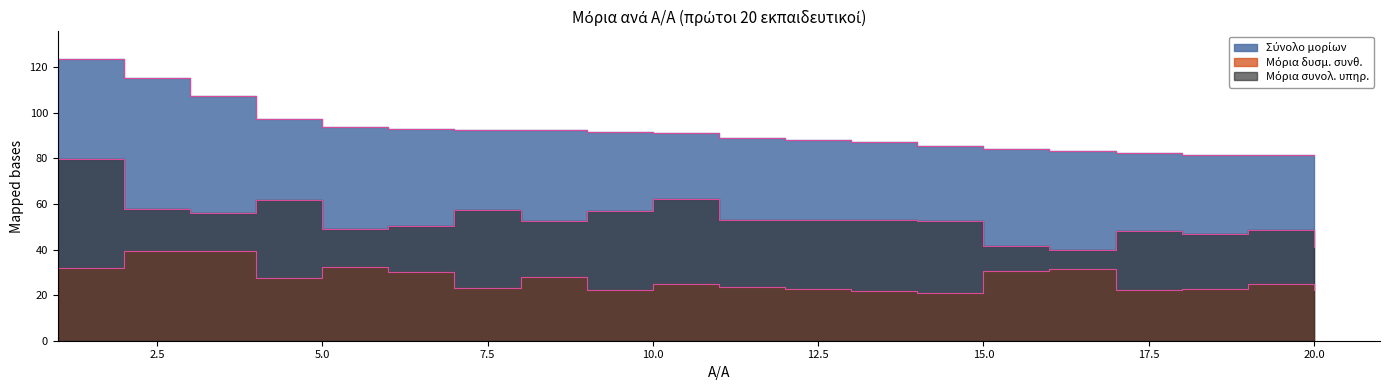

At which label is Μόρια συνολ. υπηρ. closest to 59?

2